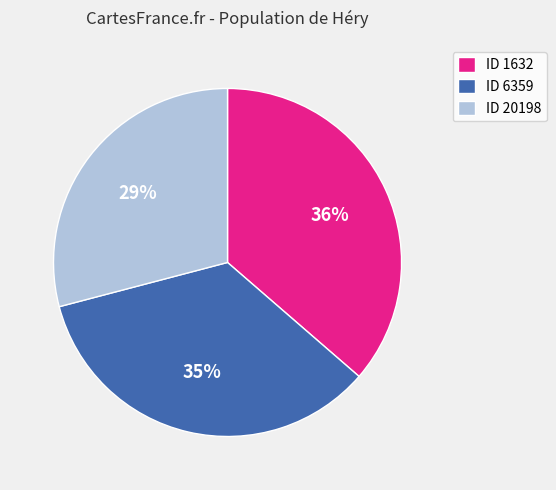

How many segments does this pie chart have?

3